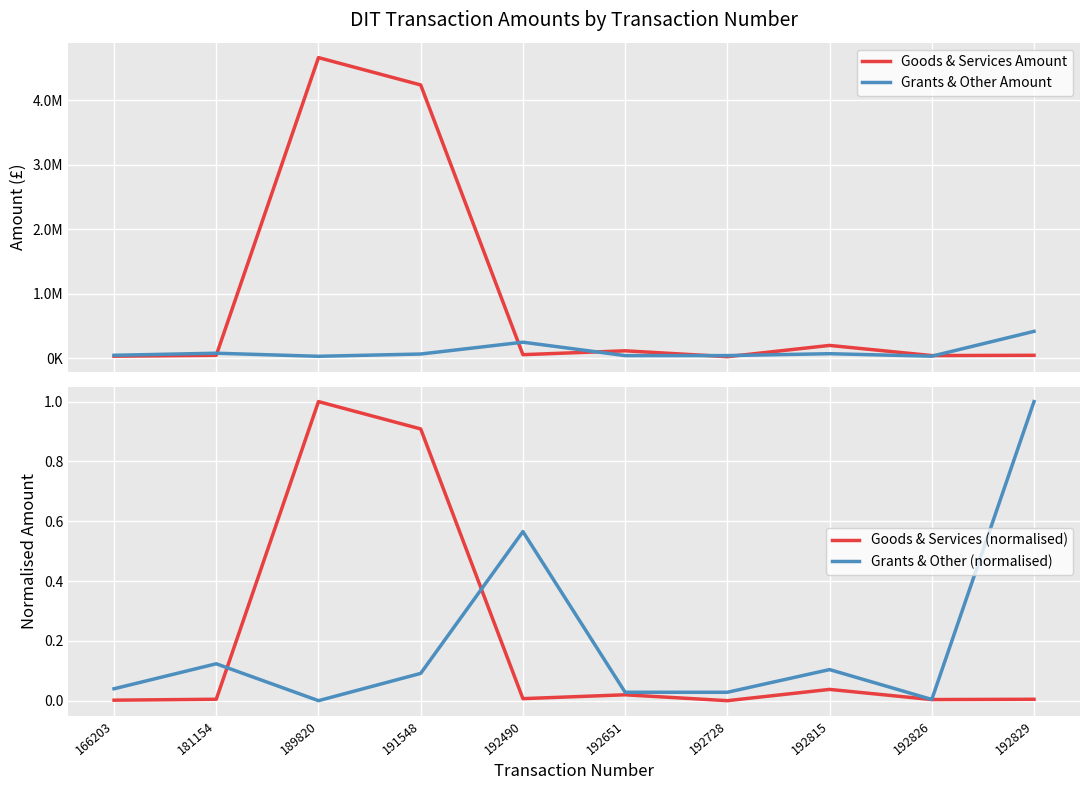

At which category does Grants & Other Amount reach its first local valley?

189820